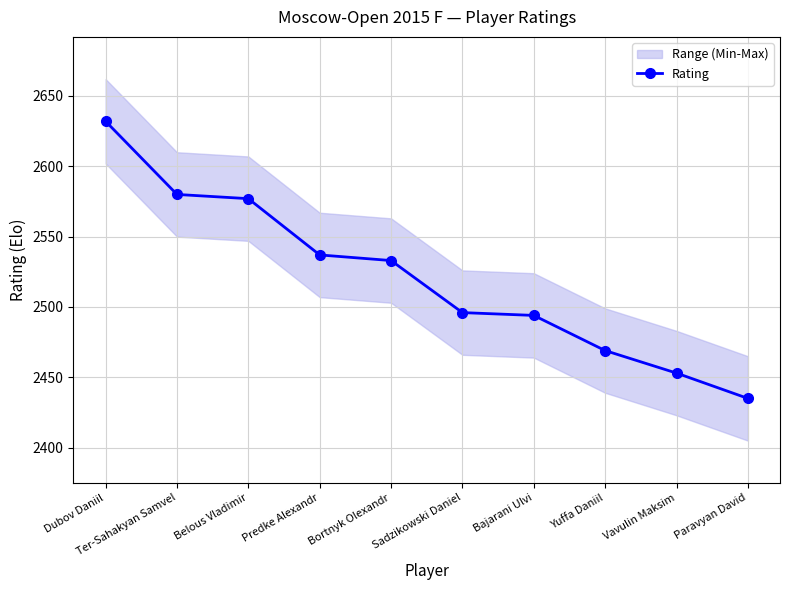

What is the value of the 7th point from the left?

2494